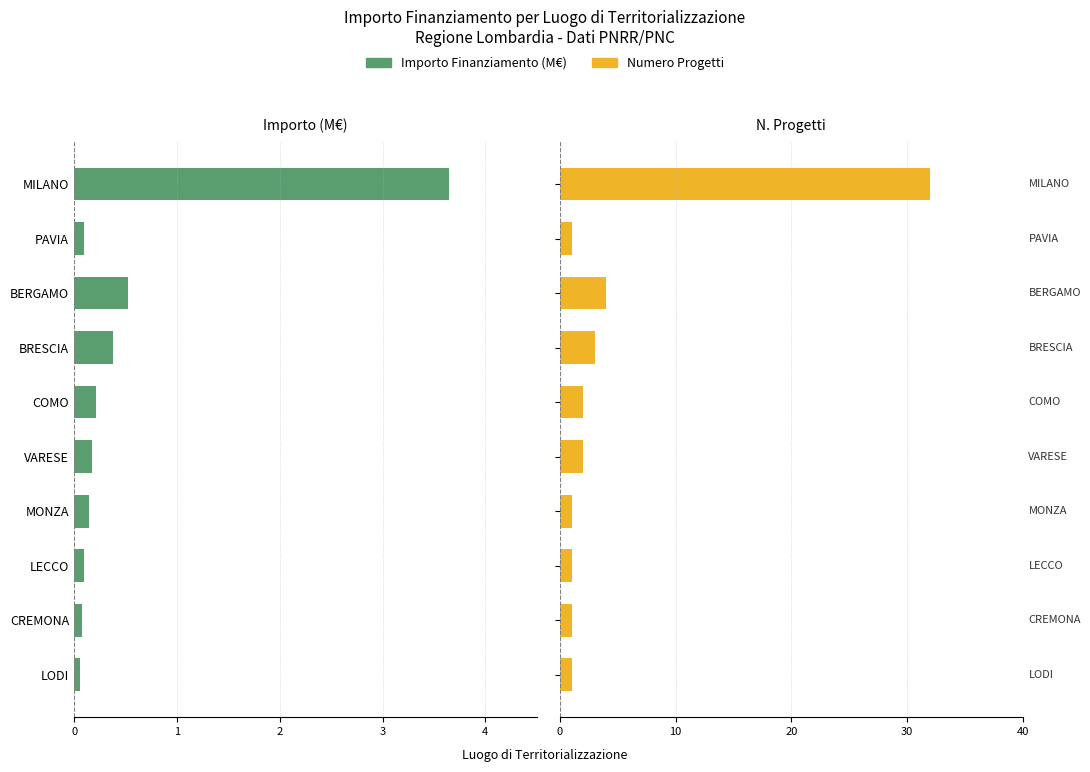

How many groups of bars are there?

10